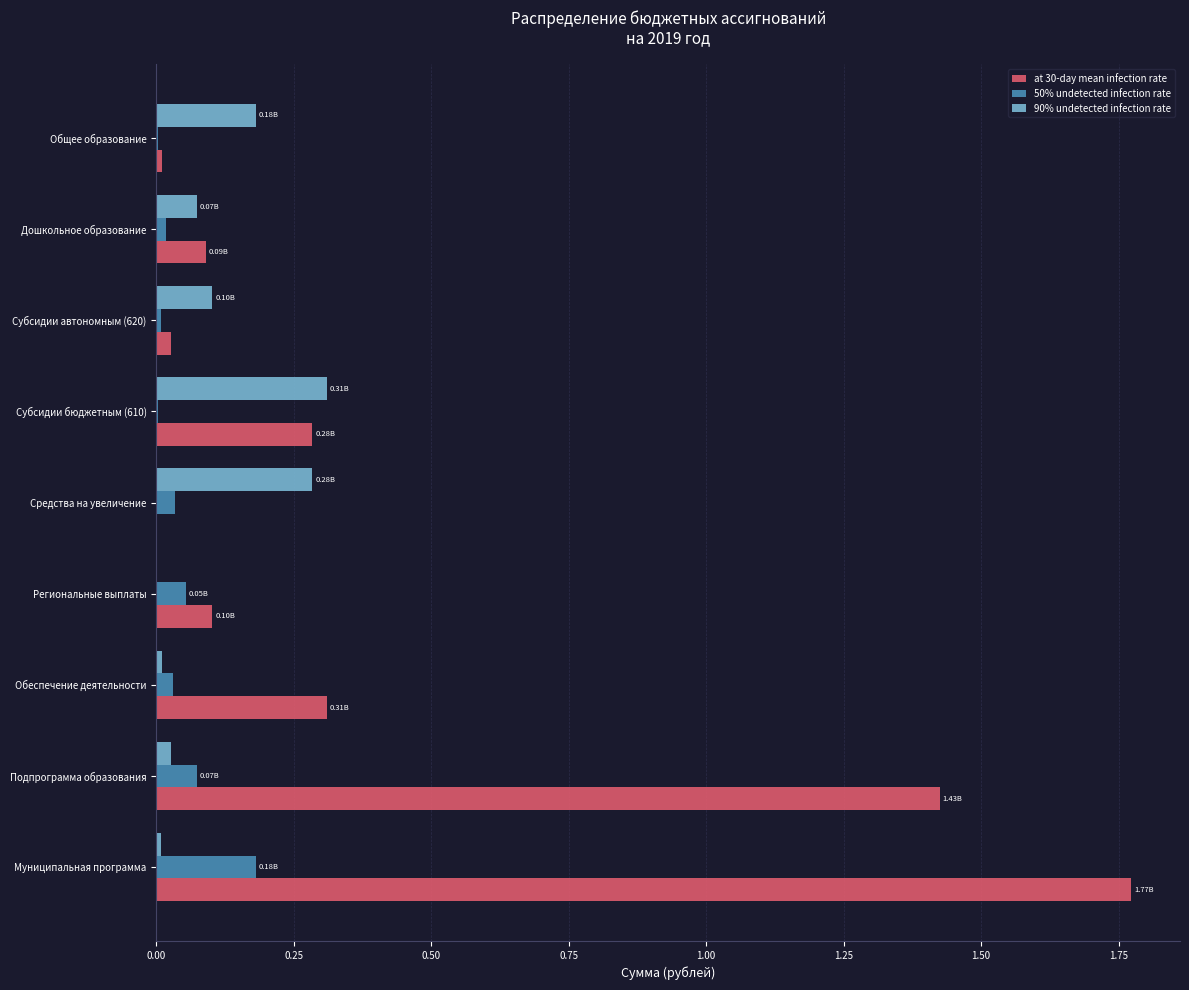

At which category is the sum across all series the highest?

Муниципальная программа